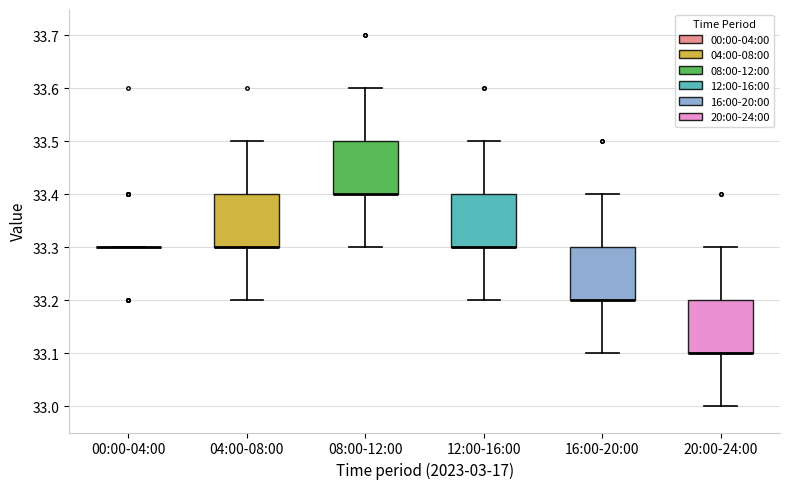

Reading left to right, transcribe this box plot: for each box, give where its median line is, the range the box spans, and where its two whiskers end, as read against the y-axis. The values are not printed on the chart, so give them approximately, as read against the axis.

00:00-04:00: box collapsed to a line at 33.3, whiskers 33.3 to 33.3
04:00-08:00: median 33.3 (drawn on the box's lower edge), box 33.3 to 33.4, whiskers 33.2 to 33.5
08:00-12:00: median 33.4 (drawn on the box's lower edge), box 33.4 to 33.5, whiskers 33.3 to 33.6
12:00-16:00: median 33.3 (drawn on the box's lower edge), box 33.3 to 33.4, whiskers 33.2 to 33.5
16:00-20:00: median 33.2 (drawn on the box's lower edge), box 33.2 to 33.3, whiskers 33.1 to 33.4
20:00-24:00: median 33.1 (drawn on the box's lower edge), box 33.1 to 33.2, whiskers 33.0 to 33.3